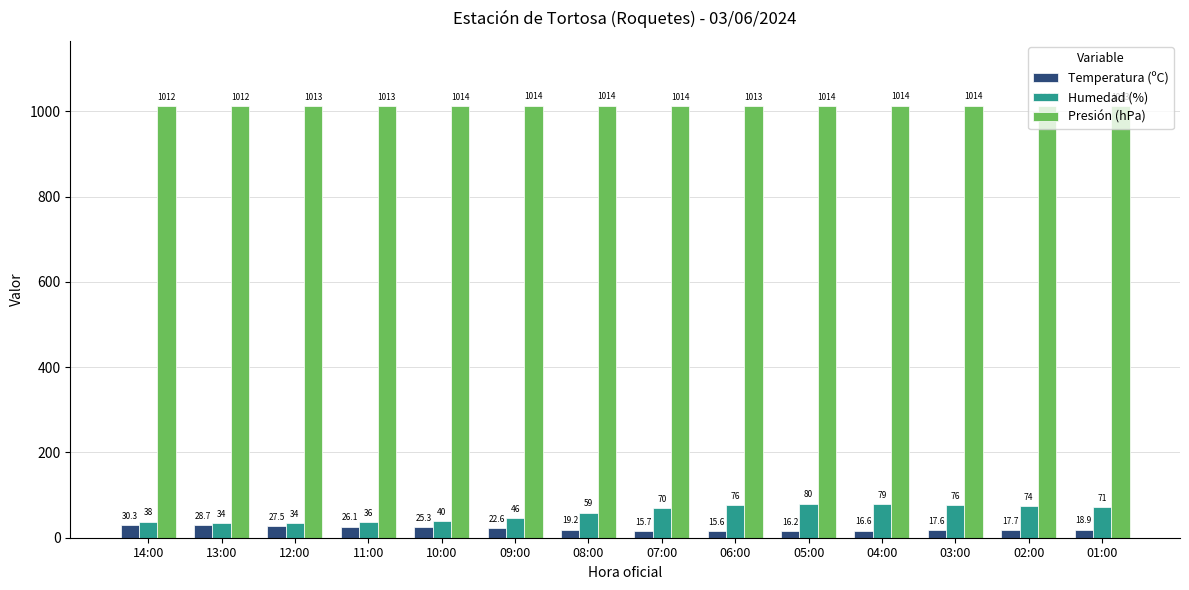

Reading left to right, transcribe all the data shown in this chart.

Temperatura (ºC): 30.3	28.7	27.5	26.1	25.3	22.6	19.2	15.7	15.6	16.2	16.6	17.6	17.7	18.9
Humedad (%): 38.0	34.0	34.0	36.0	40.0	46.0	59.0	70.0	76.0	80.0	79.0	76.0	74.0	71.0
Presión (hPa): 1012.0	1012.5	1013.0	1013.3	1013.6	1013.8	1013.7	1013.5	1013.4	1013.5	1013.8	1013.8	1013.6	1013.4